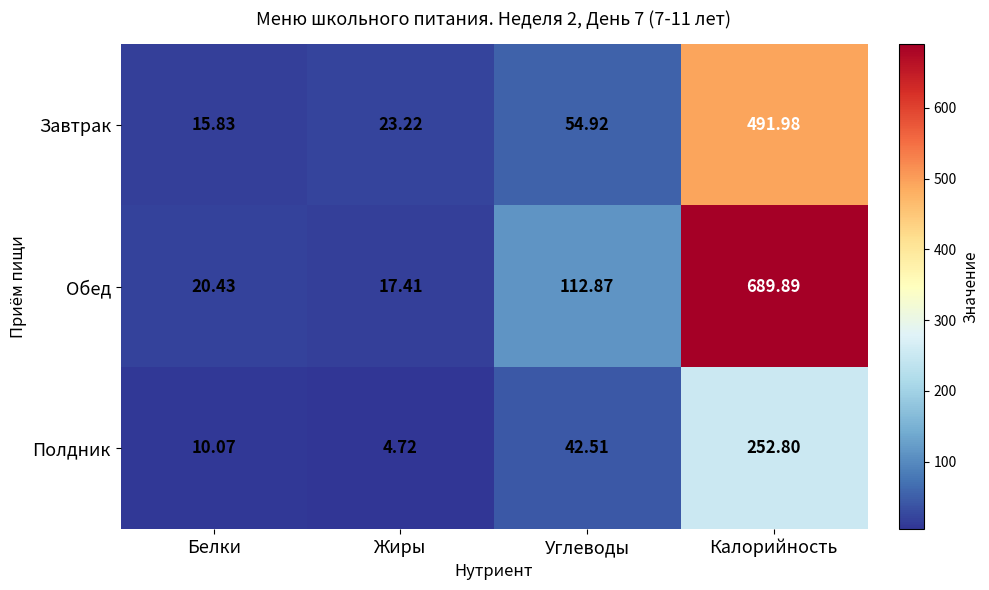

At Калорийность, list the series in order from largest to smallest.

Обед, Завтрак, Полдник